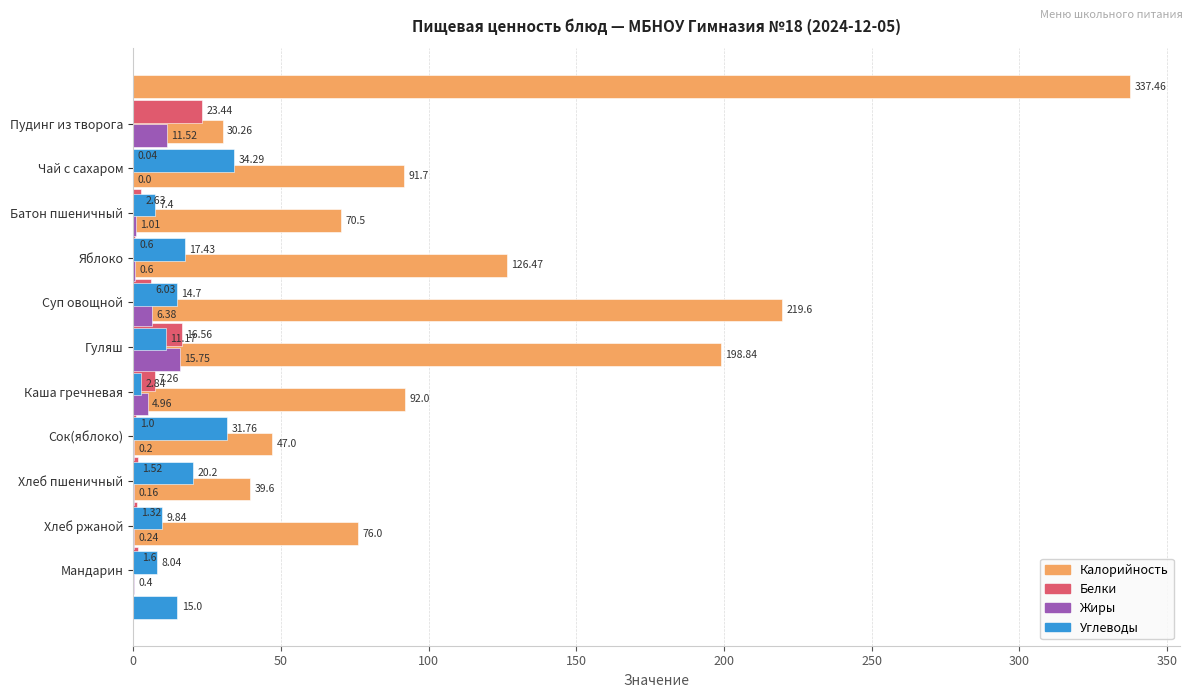

Which series has the largest range (max minus min)?

Калорийность